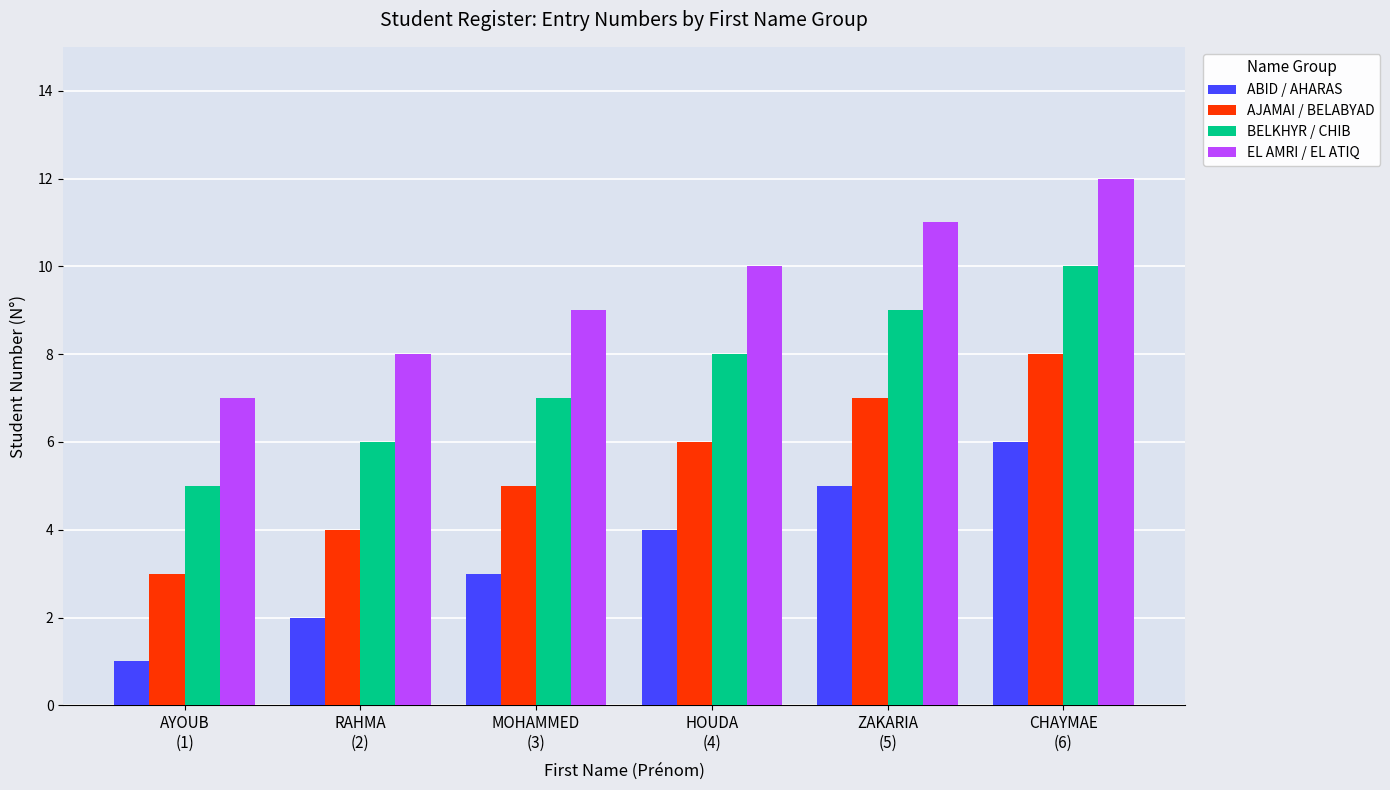

How many data points in BELKHYR / CHIB are less than 8?

3